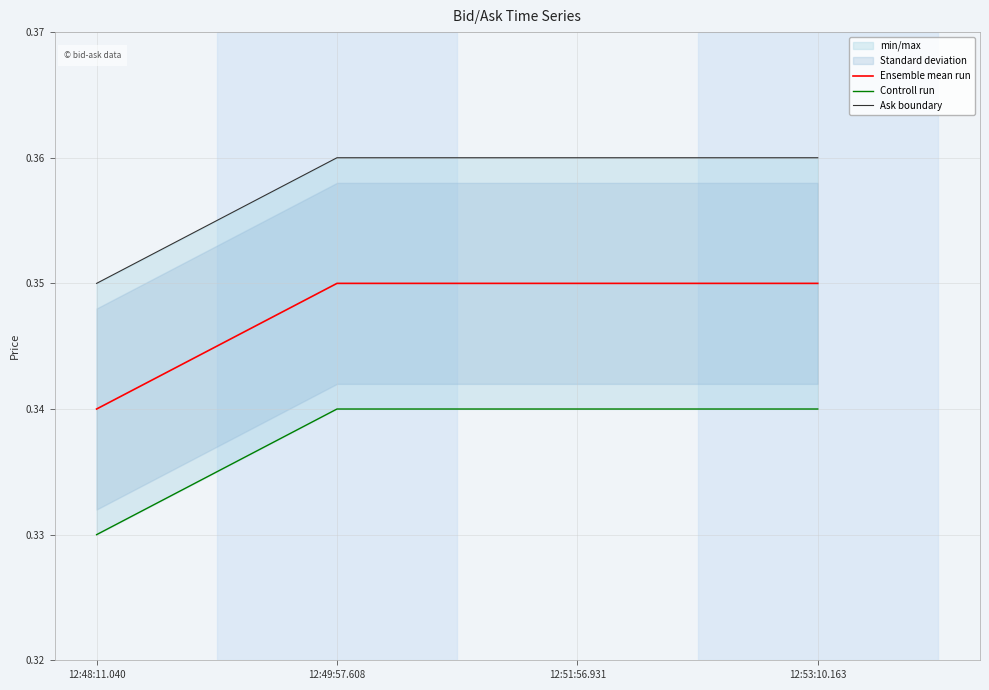

True or false: Controll run and Ensemble mean run cross at least once.

False